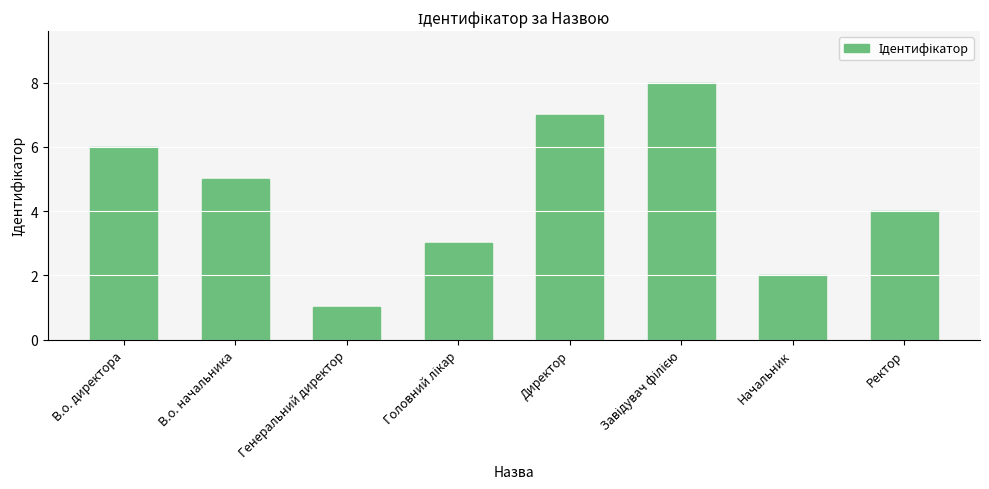

What is the sum of the values at Генеральний директор and В.о. начальника?

6